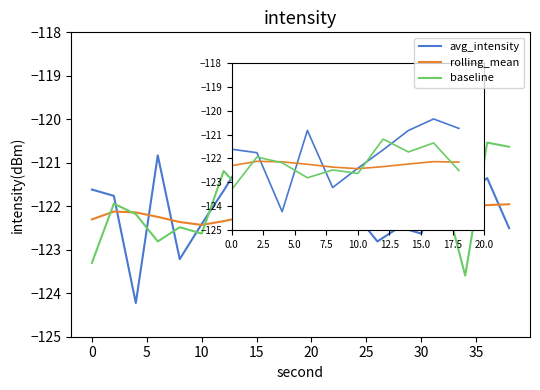

True or false: rolling_mean has more than 1 interior local peaks.

True